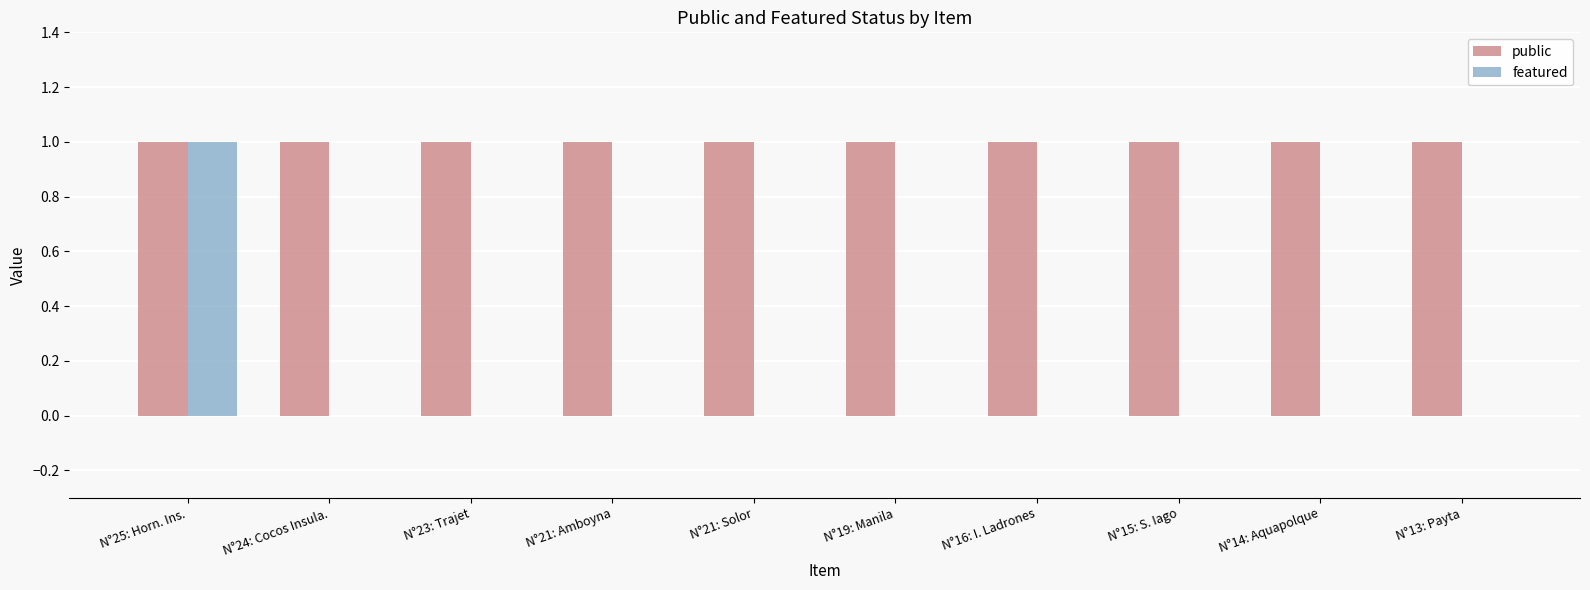

True or false: featured has a value of 1 at N°14: Aquapolque.

False